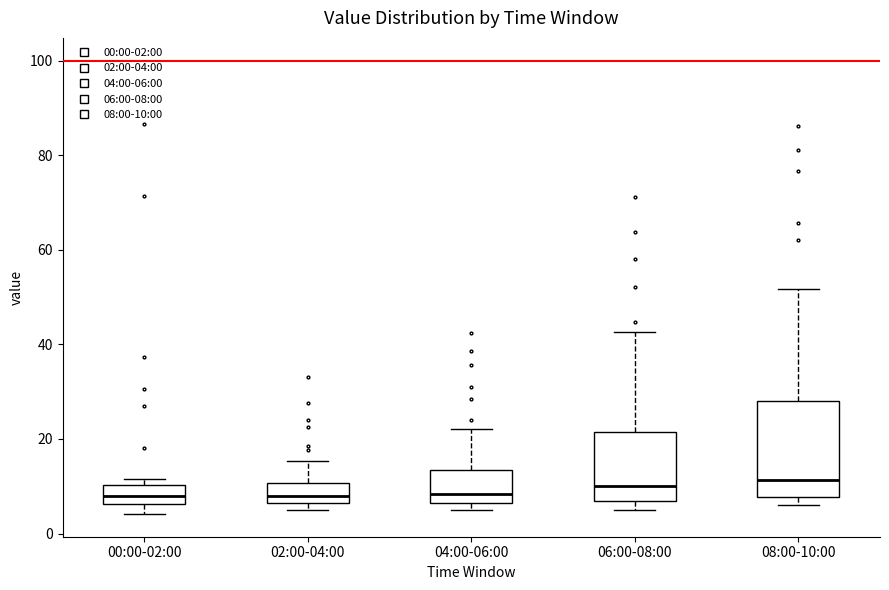

Reading left to right, read every box against the y-axis: the position of its median line, the range the box covers, and the ends of its whiskers. The values are not printed on the chart, so give them approximately, as read against the axis.

00:00-02:00: median 8, box 6 to 10, whiskers 4 to 12
02:00-04:00: median 8, box 6 to 10, whiskers 6 (just below the box's lower edge) to 16
04:00-06:00: median 8, box 6 to 14, whiskers 6 (just below the box's lower edge) to 22
06:00-08:00: median 10, box 6 to 22, whiskers 6 (just below the box's lower edge) to 42
08:00-10:00: median 12, box 8 to 28, whiskers 6 to 52